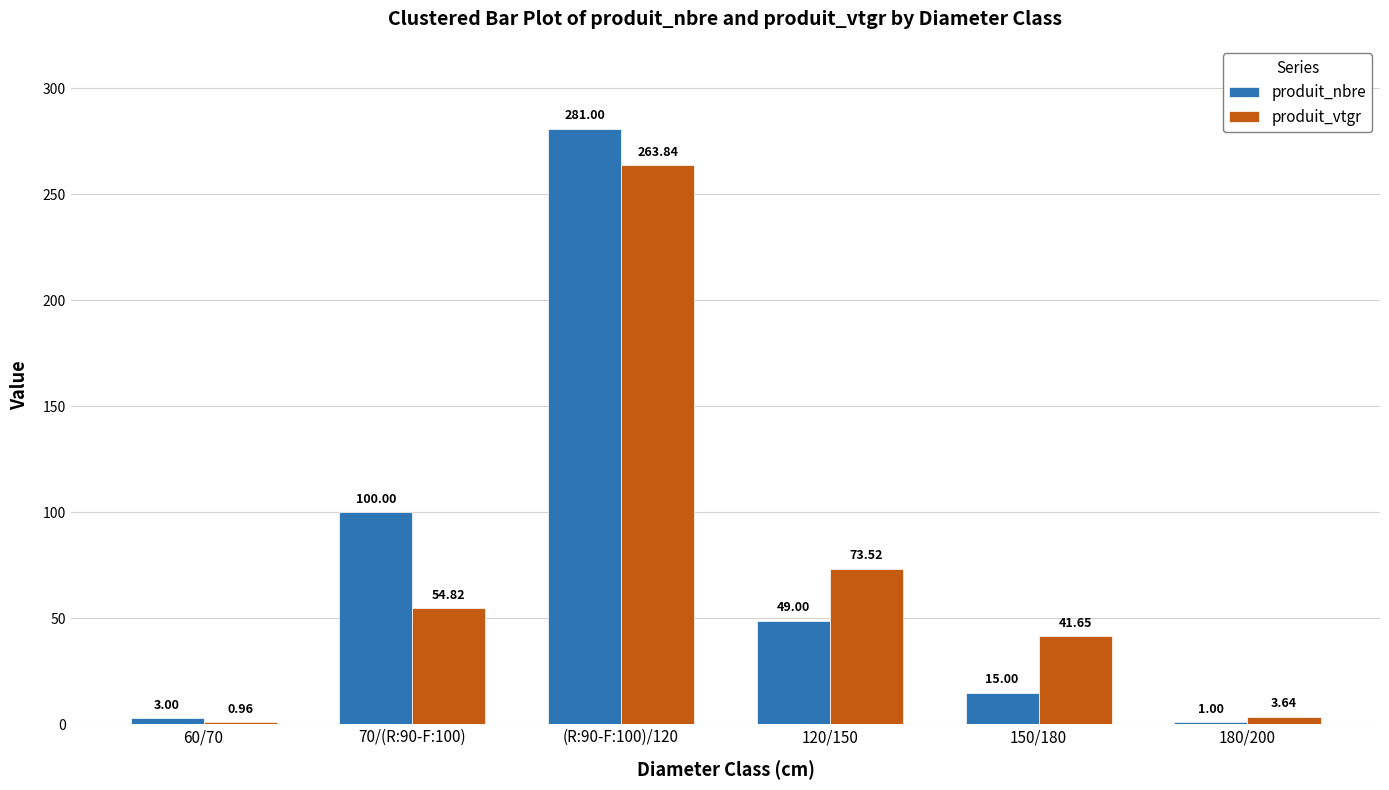

What are all the series names shown in the legend?

produit_nbre, produit_vtgr